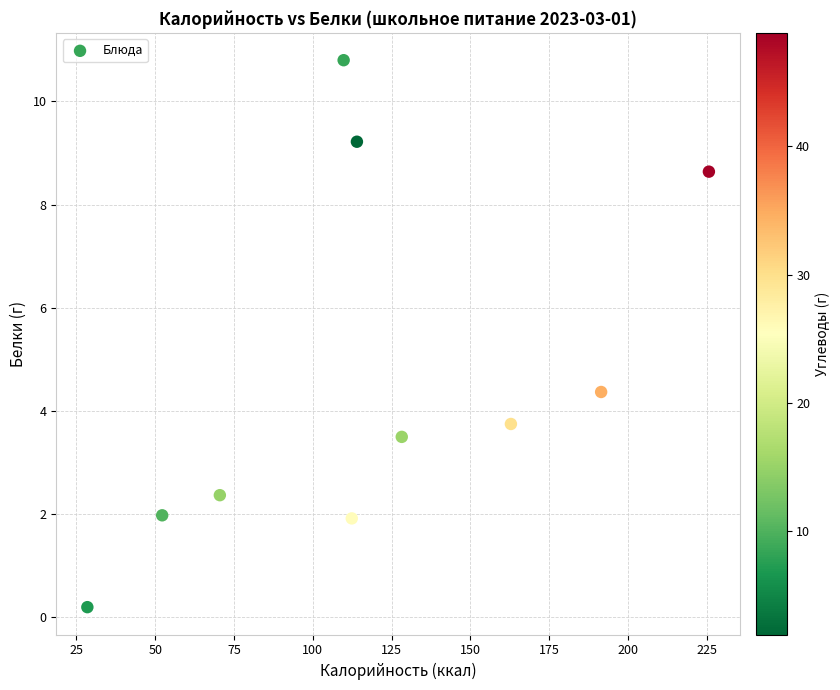

What Y value in the scatter plot is closest to 5?

4.4